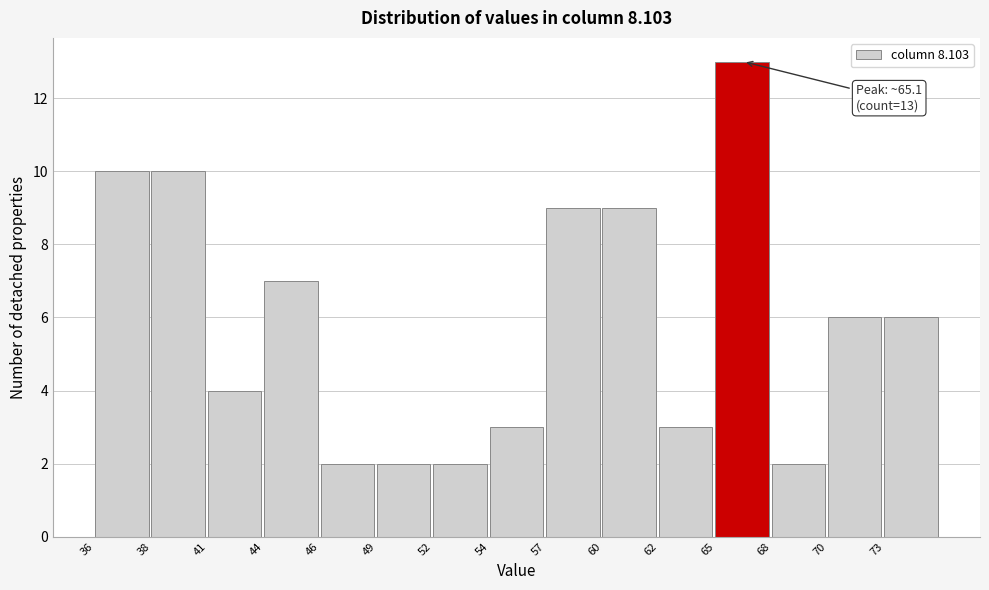

Over which range of the x-axis is the bar tallest?

65.0 to 68.0